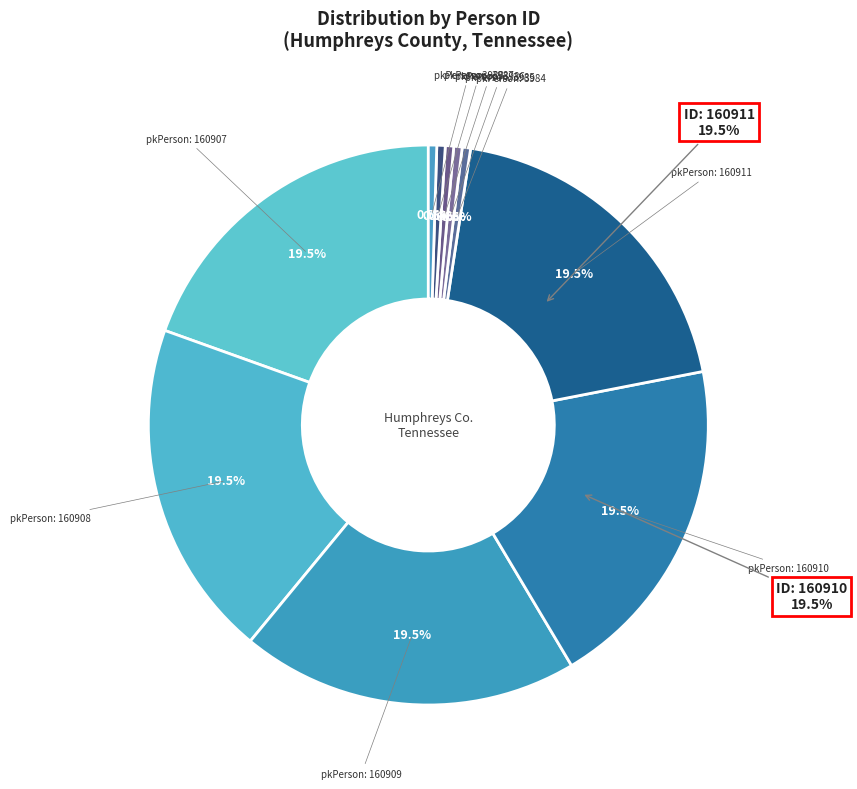

What is the change in value from 160908 to 3986?

-156922